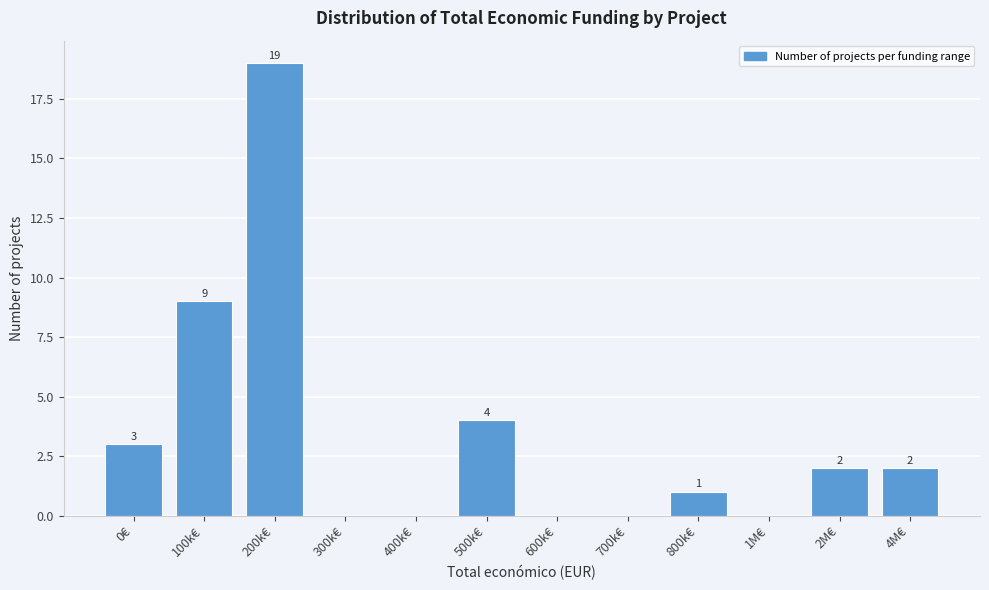

Reading right to left, what are all the values shown in this chart?

4M€=2	2M€=2	1M€=0	800k€=1	700k€=0	600k€=0	500k€=4	400k€=0	300k€=0	200k€=19	100k€=9	0€=3